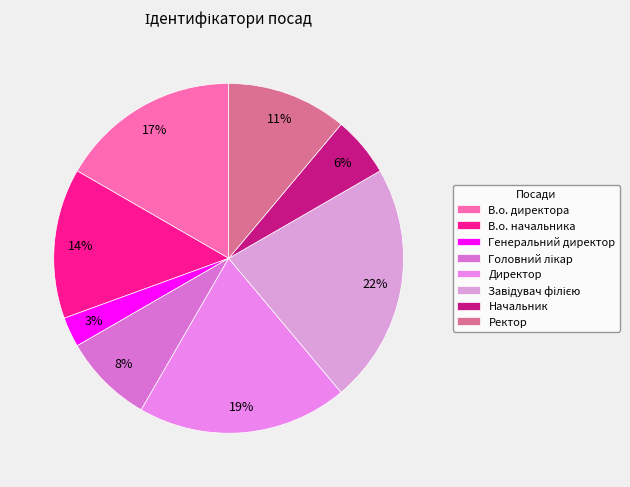

What percentage is the Директор slice, to the nearest percent?

19%